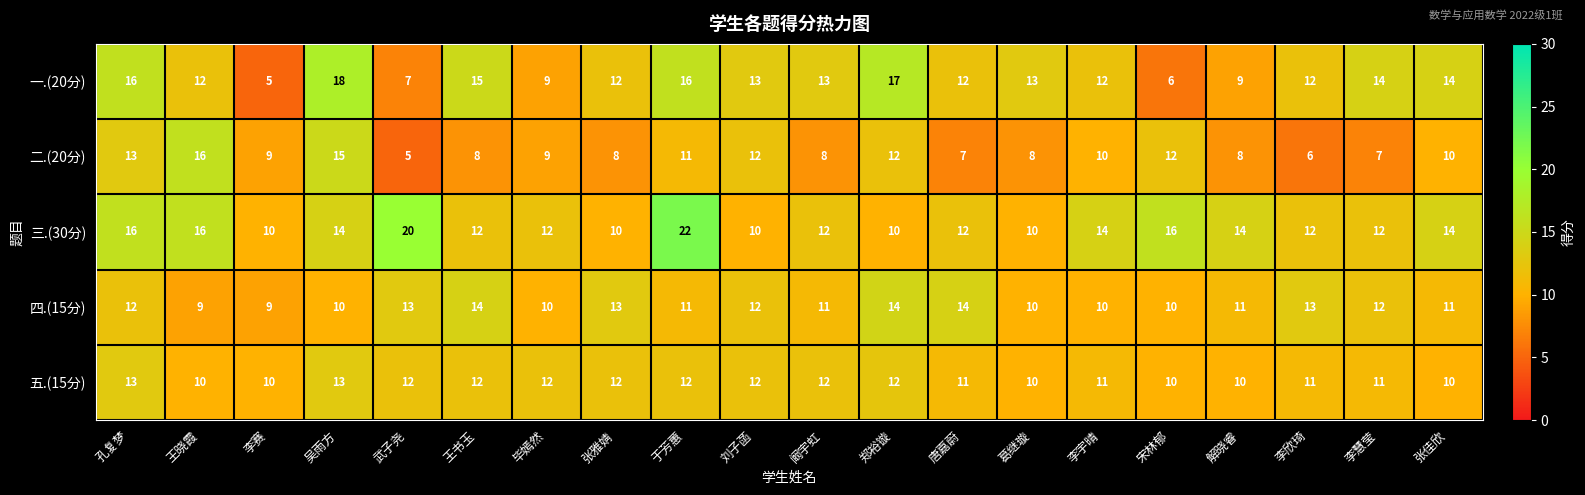

The value of 四.(15分) at 孔复梦 is 6. True or false?

False